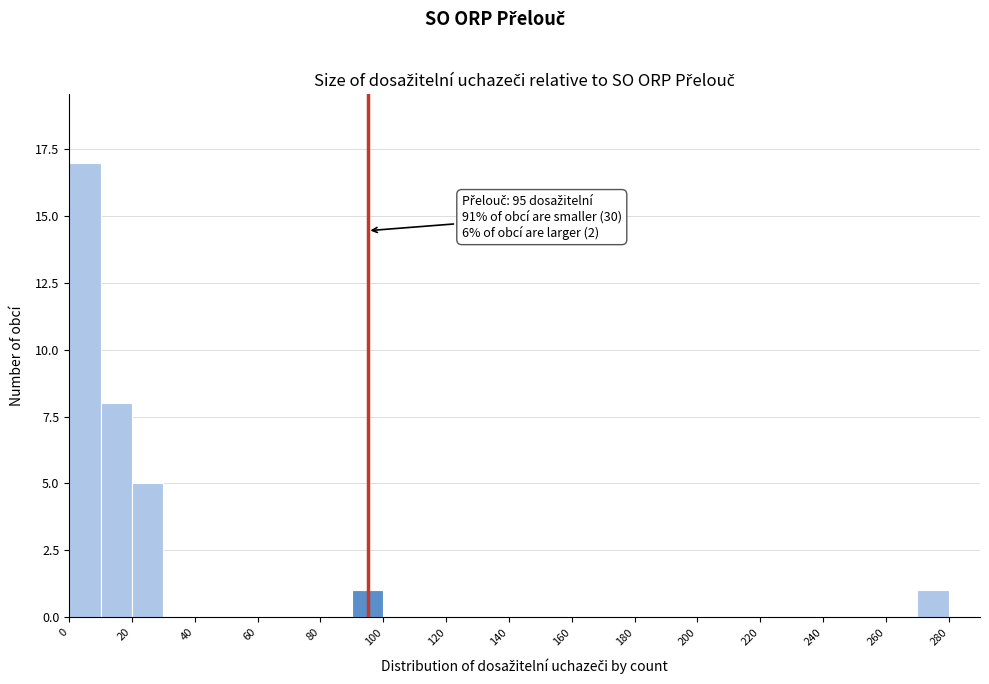

Which range on the x-axis has the tallest bar?

0 to 10